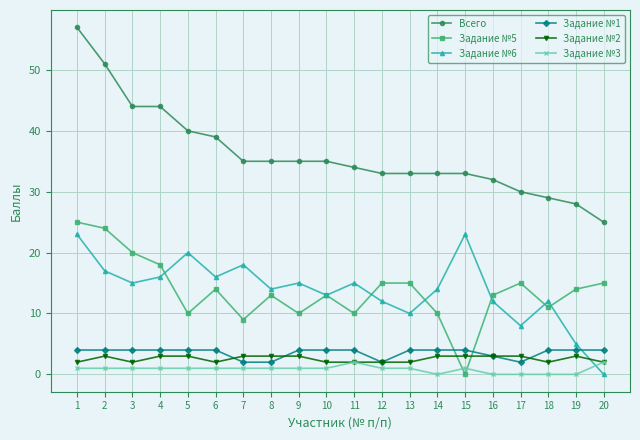

Does the chart have visible grid lines?

Yes